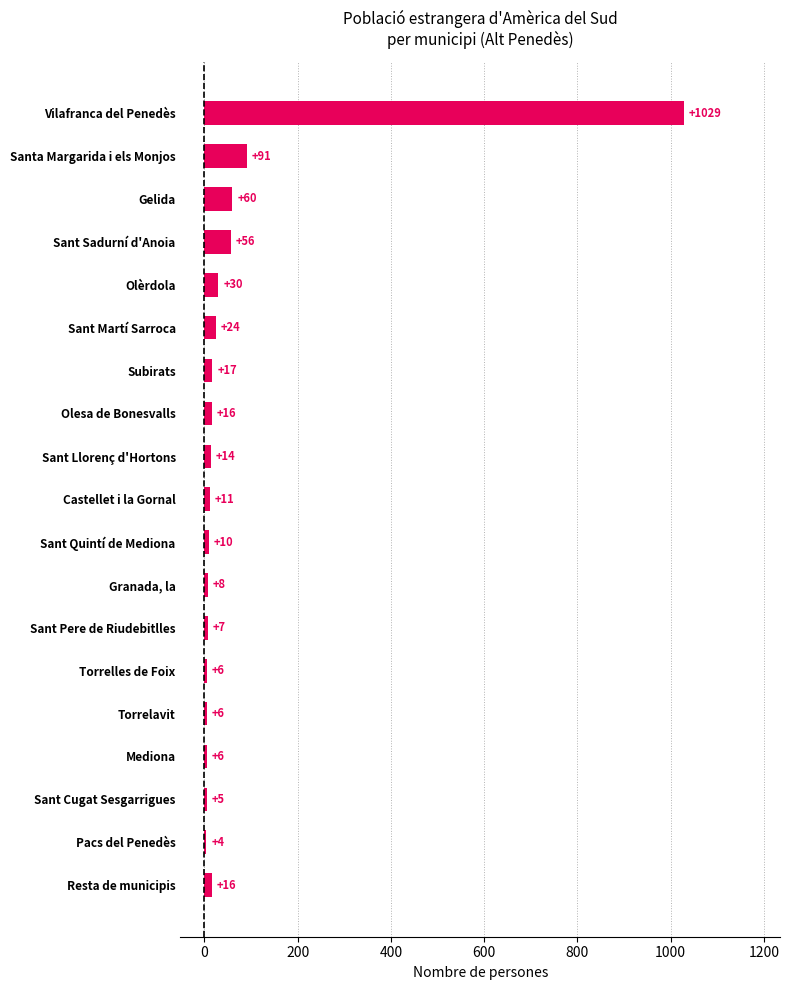

Between Subirats and Resta de municipis, which is larger?

Subirats